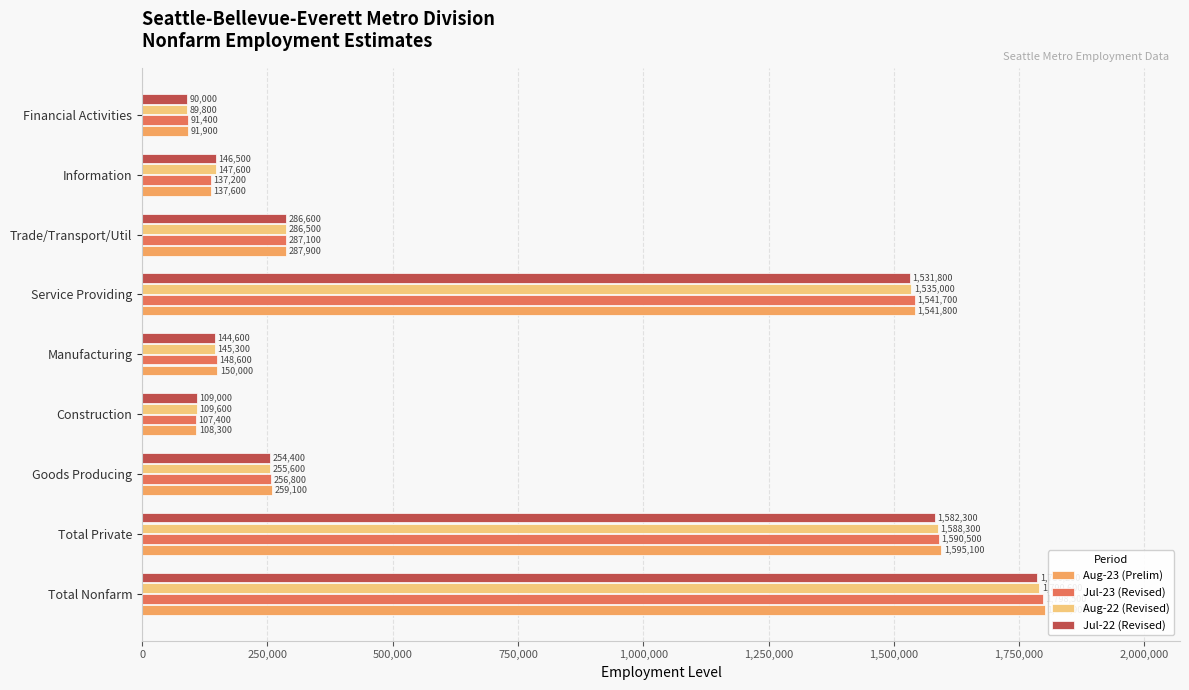

What is the difference between the highest and lowest values at Total Nonfarm?

14700